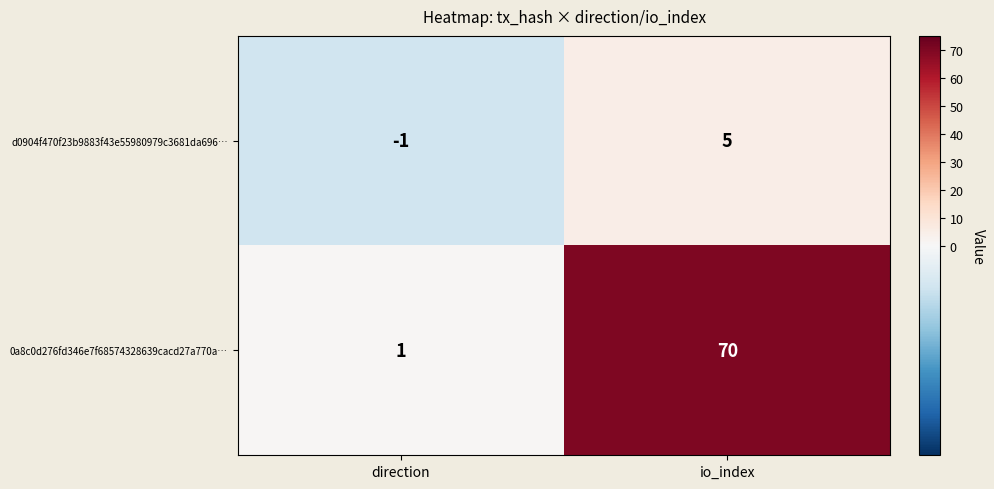

Reading right to left, what are all the values shown in this chart?

d0904f470f23b9883f43e55980979c3681da696…: 5	-1
0a8c0d276fd346e7f68574328639cacd27a770a…: 70	1